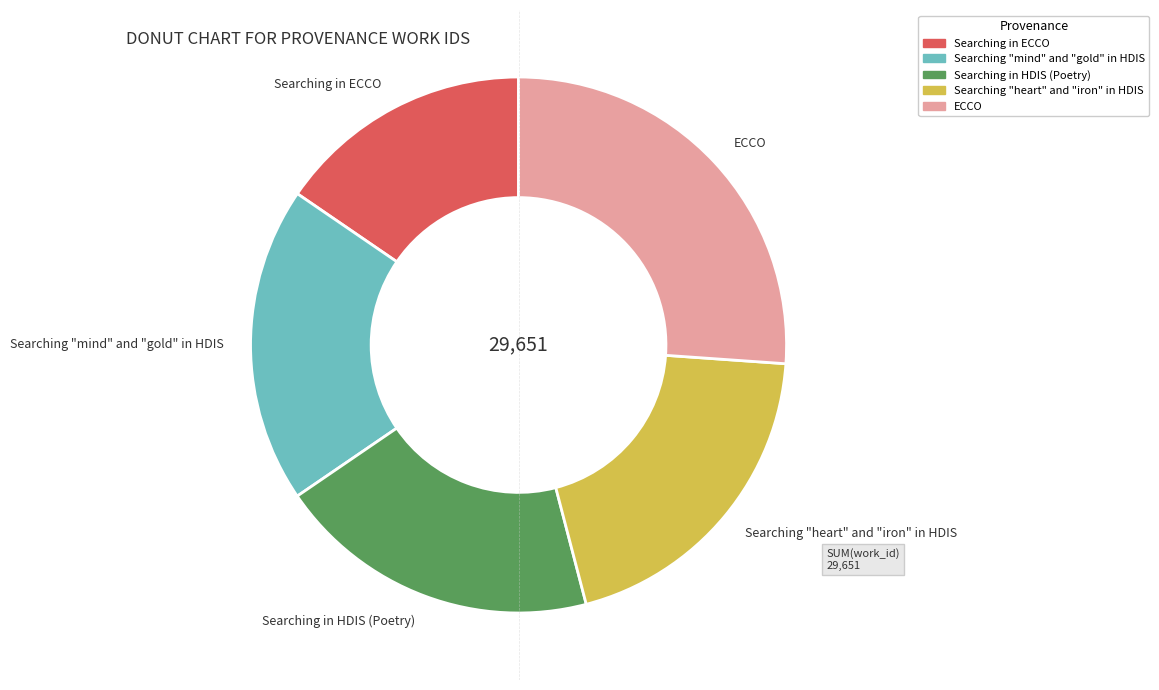

How many slices are in this pie chart?

5